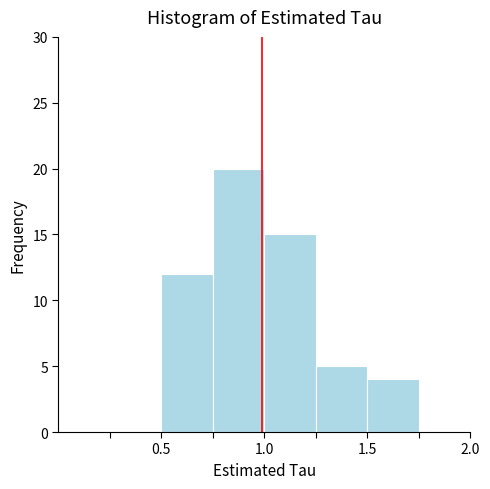

Reading left to right, transcribe this chart: for each bar, give the range it covers on the x-axis and its height. The values are not printed on the chart, so give them approximately, as read against the axis.

0.00 to 0.25: 0
0.25 to 0.50: 0
0.50 to 0.75: 12
0.75 to 1.00: 20
1.00 to 1.25: 15
1.25 to 1.50: 5
1.50 to 1.75: 4
1.75 to 2.00: 0